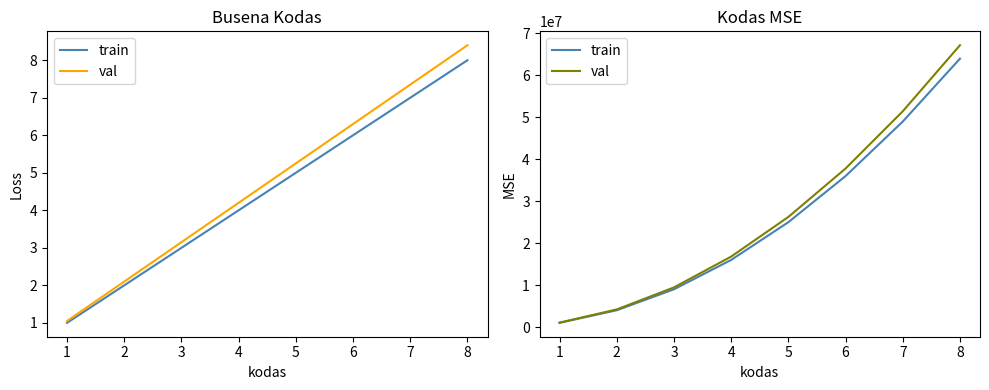

At 4, list the series in order from smallest to largest.

train, val